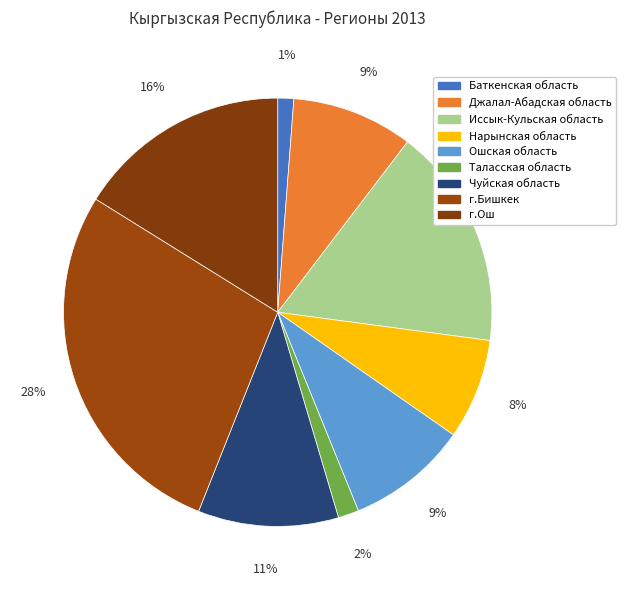

Which category has the biggest portion of the pie?

г.Бишкек